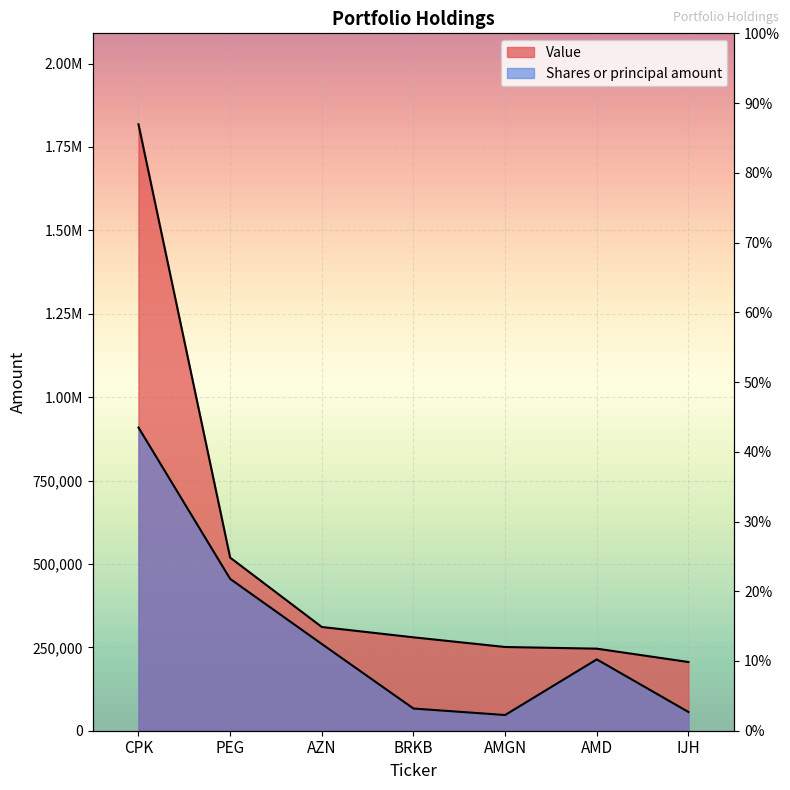

True or false: Shares or principal amount and Value intersect in this chart.

False